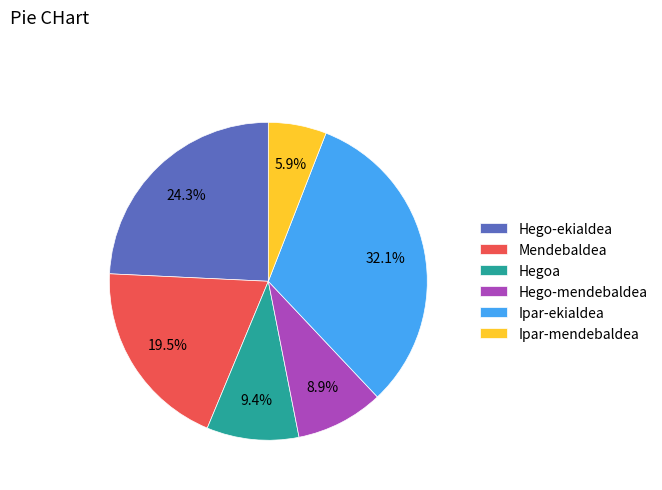

To the nearest percent, what is the difference between the largest and smallest slice percentages?

26%